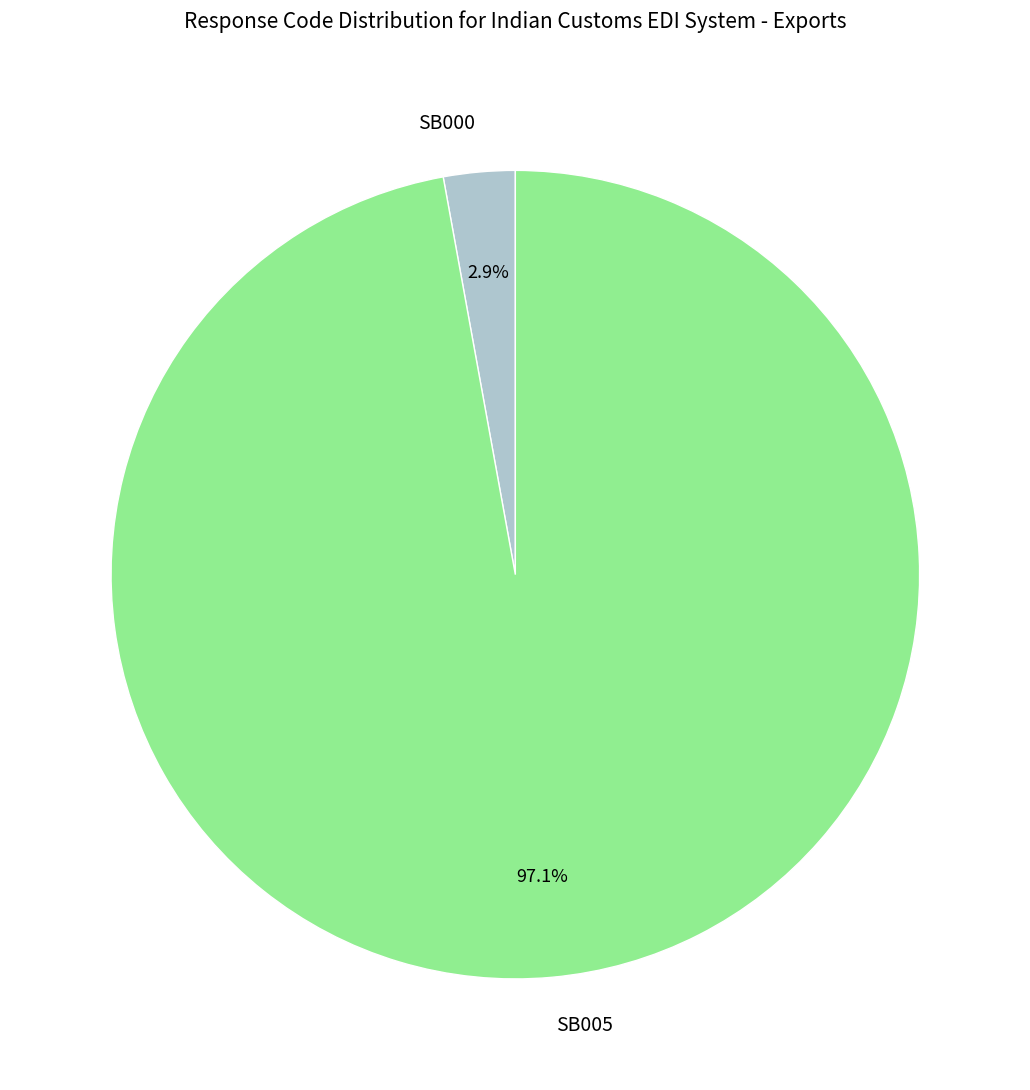

What is the smallest slice in the pie chart?

SB000